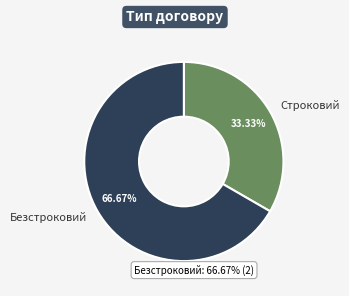

Is the sum of Безстроковий and Строковий greater than half?

Yes